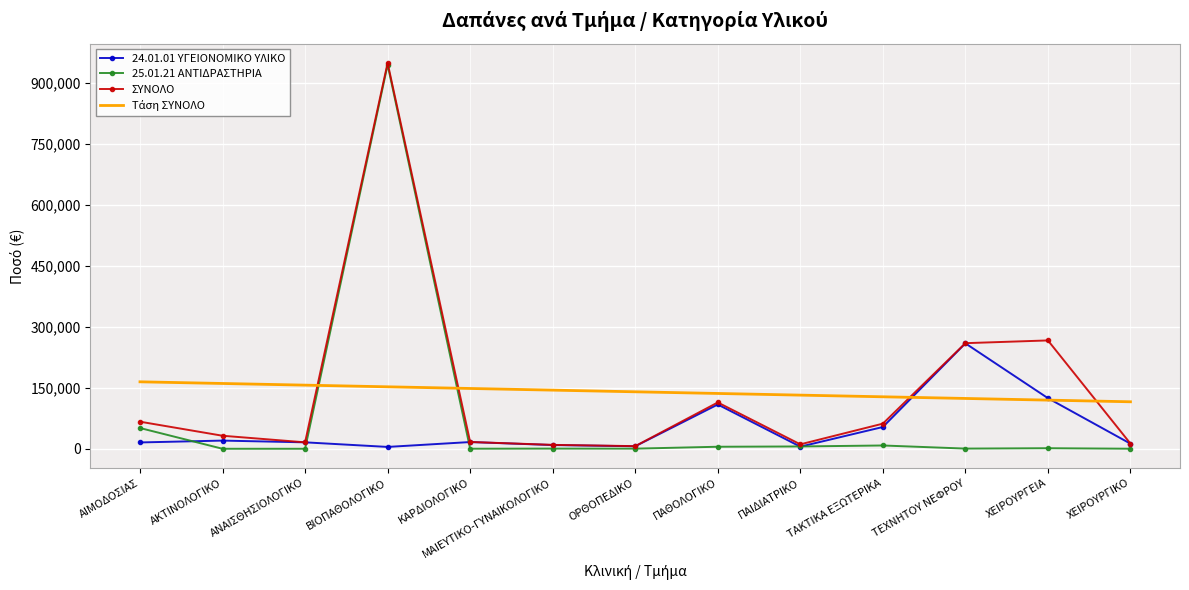

Is the value of ΣΥΝΟΛΟ at ΚΑΡΔΙΟΛΟΓΙΚΟ greater than the value of 25.01.21 ΑΝΤΙΔΡΑΣΤΗΡΙΑ at ΤΑΚΤΙΚΑ ΕΞΩΤΕΡΙΚΑ?

Yes